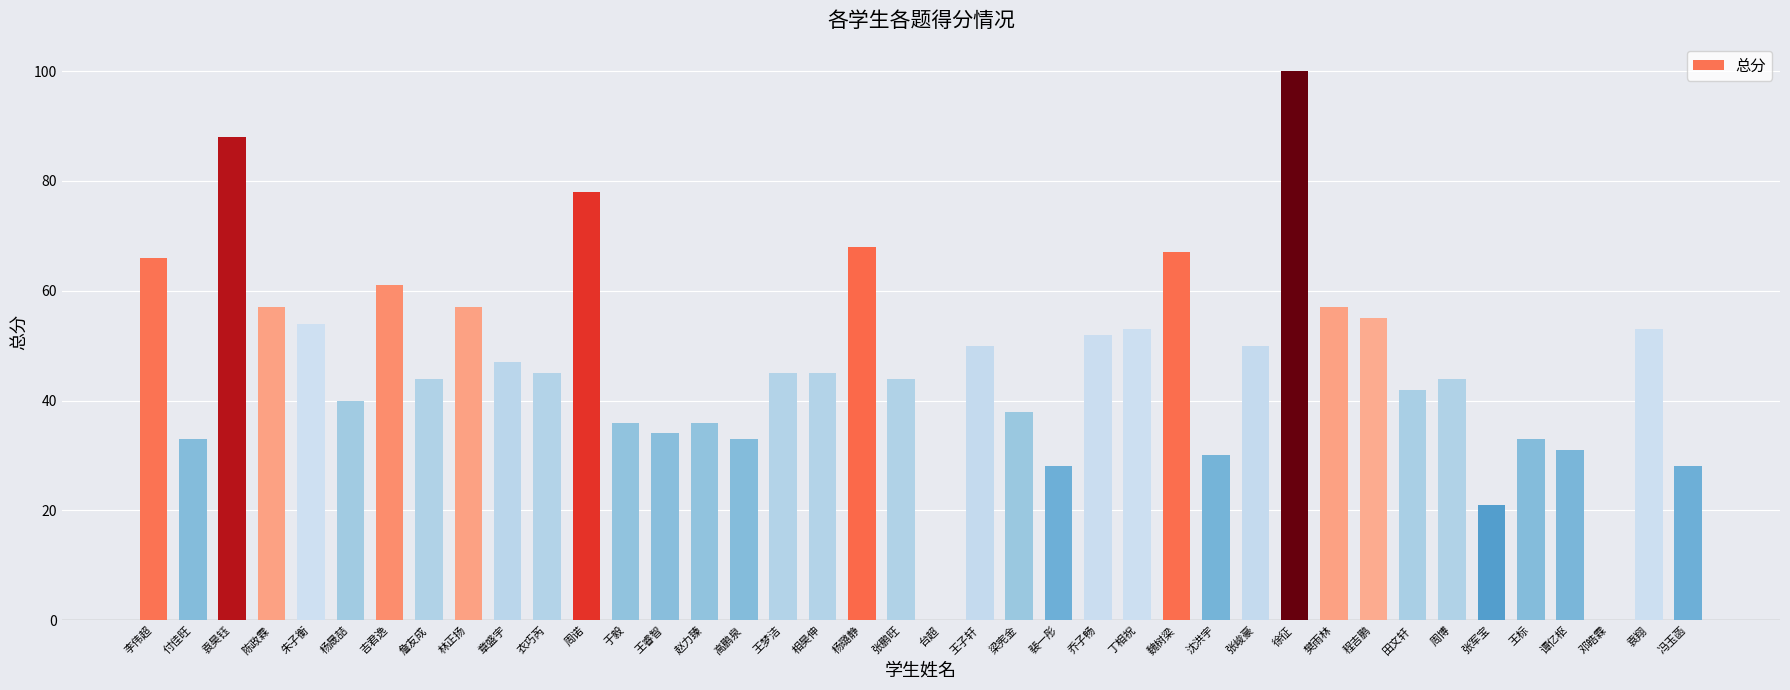

Which label corresponds to the largest value in the chart?

徐征